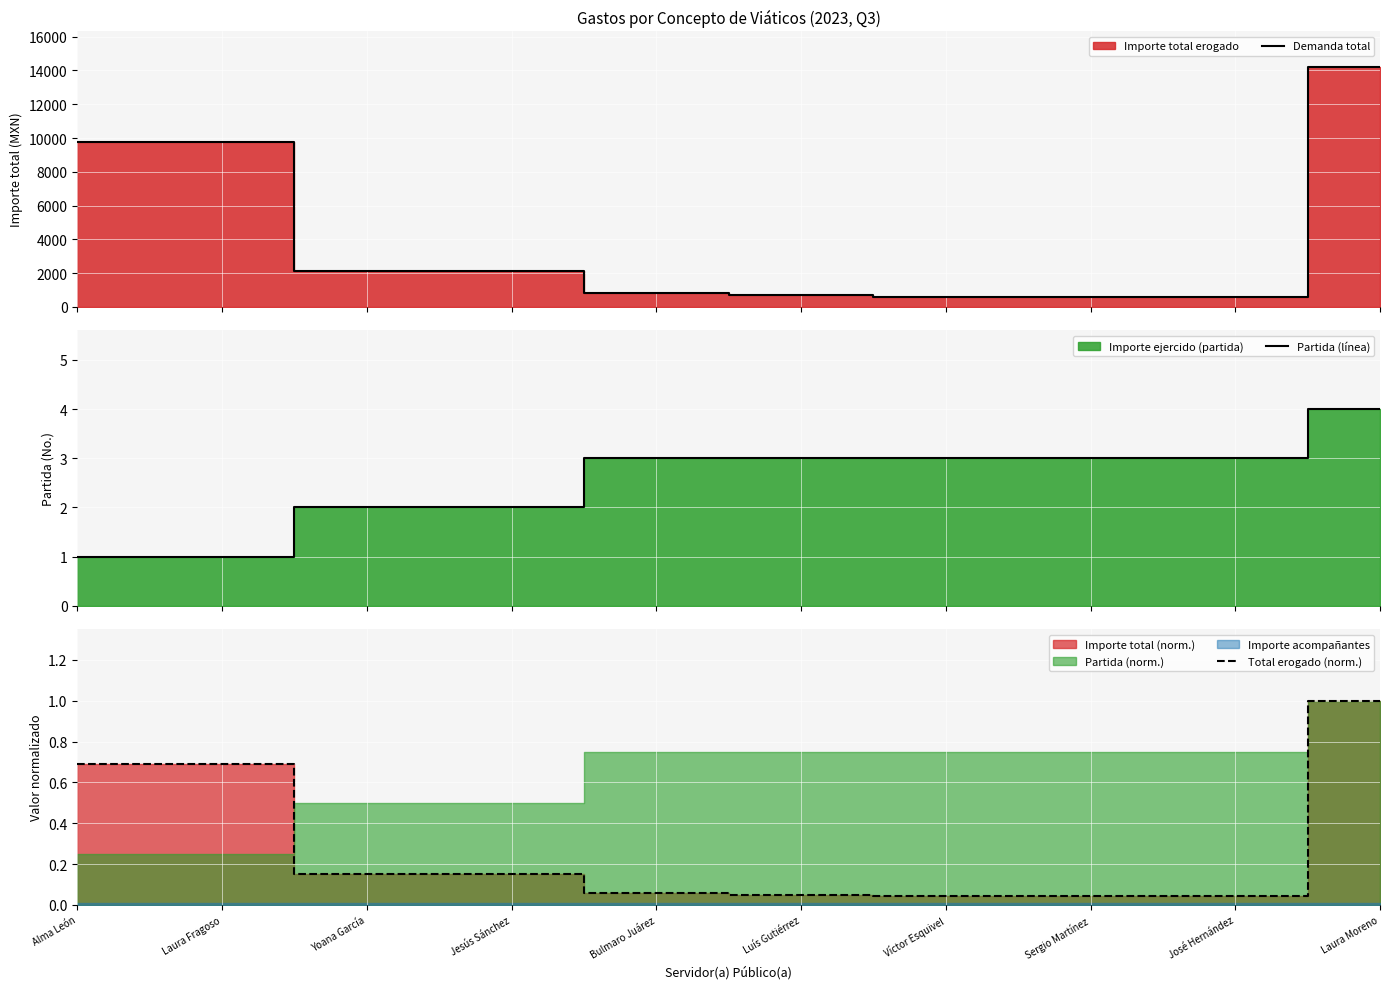

What is the sum of the Total erogado (norm.) values at Luís Gutiérrez and Bulmaro Juárez?

0.1